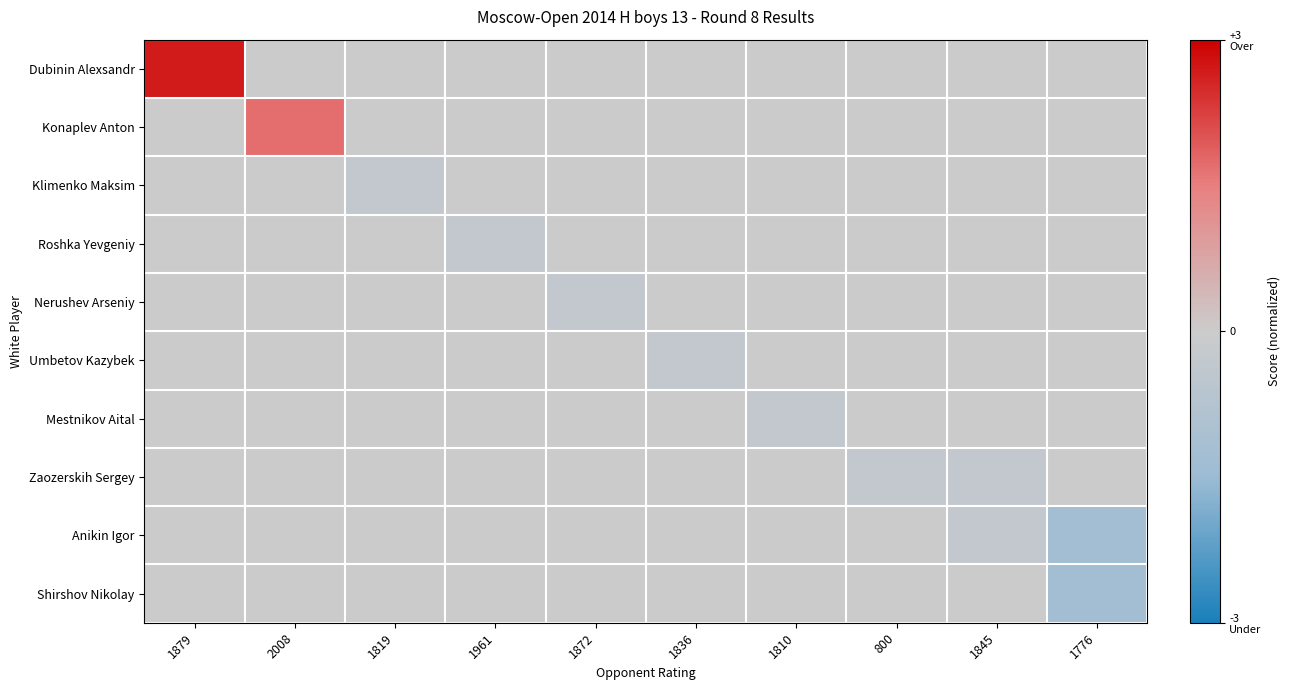

Which has a higher value, 1961 or 1879?

1879